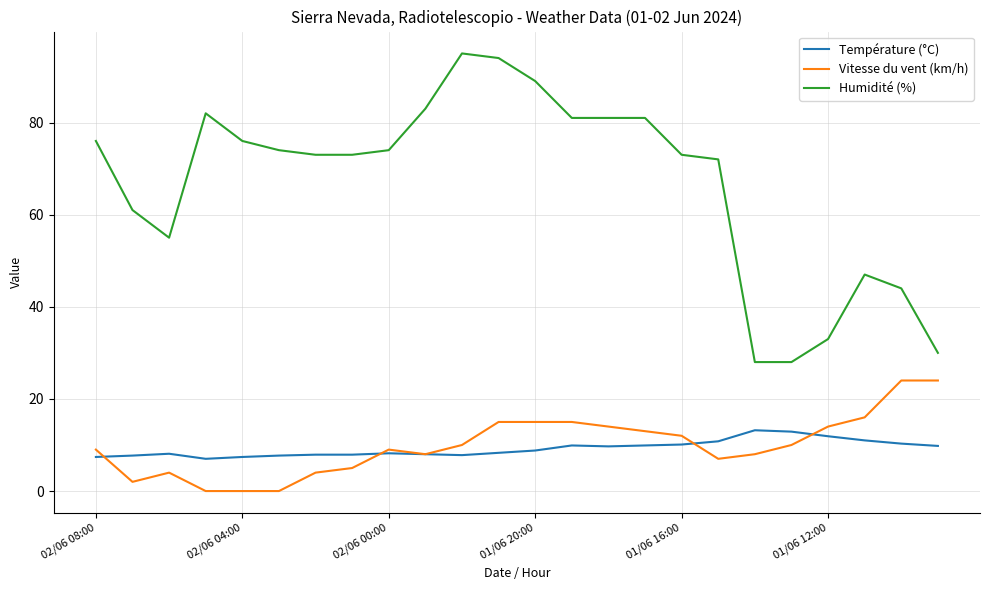

List the series in order of their peak value, lowest first.

Température (°C), Vitesse du vent (km/h), Humidité (%)